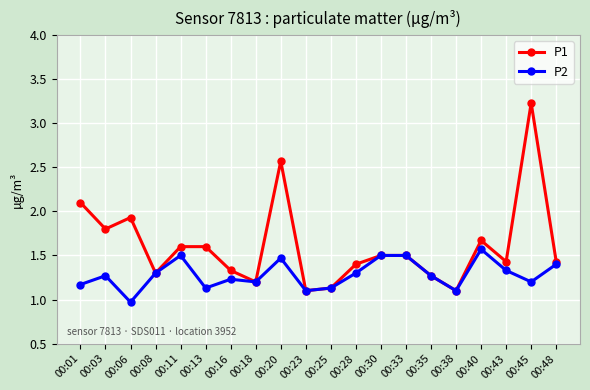

At which category does P2 reach its first local valley?

00:06